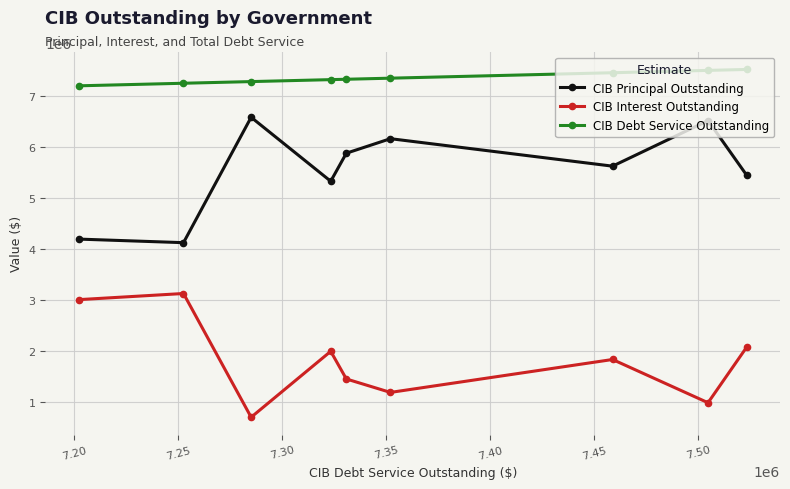

List the series in order of their overall mean, lowest first.

CIB Interest Outstanding, CIB Principal Outstanding, CIB Debt Service Outstanding